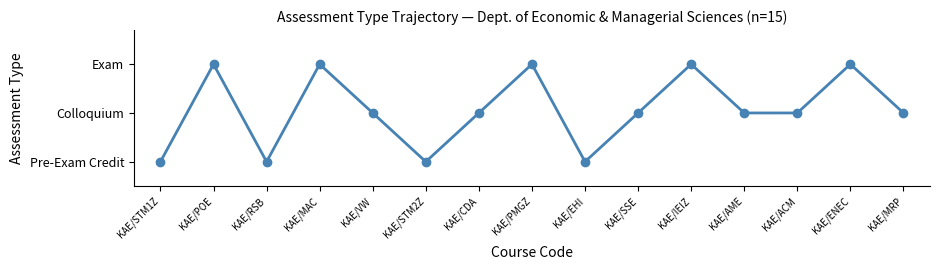

Where is the first local maximum?

KAE/POE